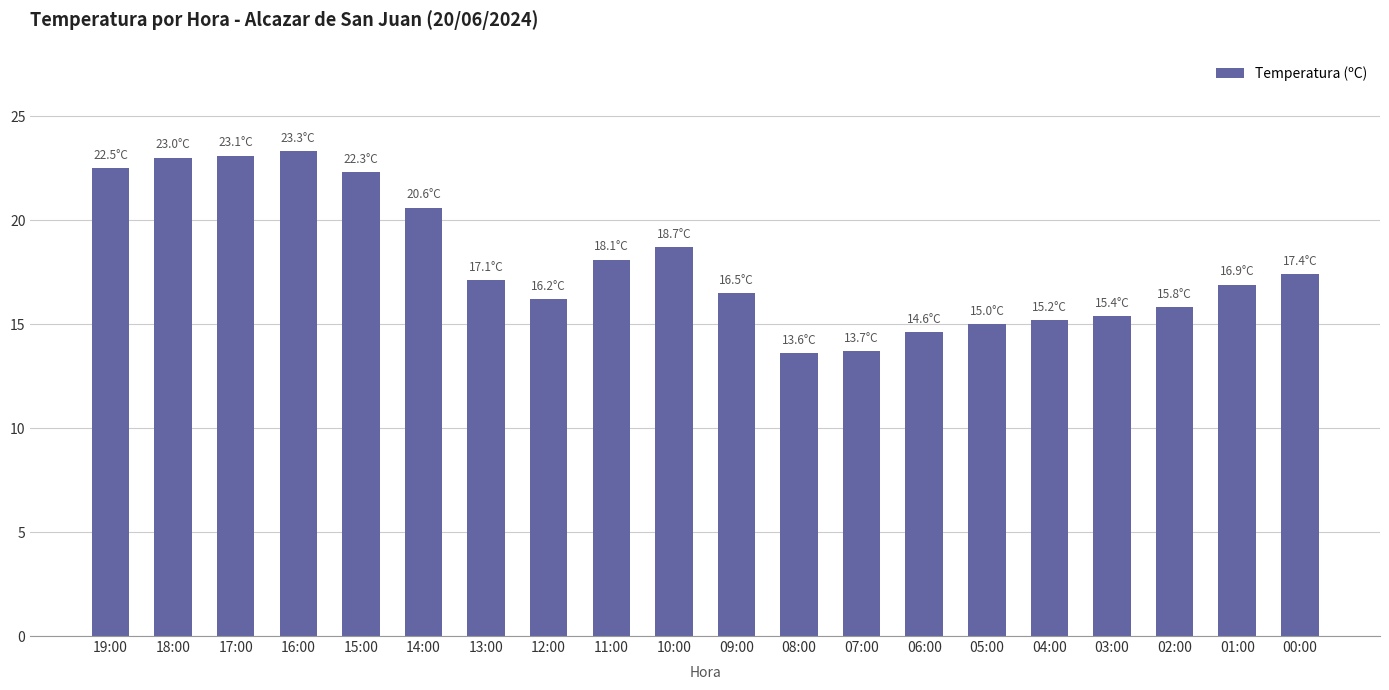

What is the difference between the maximum and minimum values?

9.7